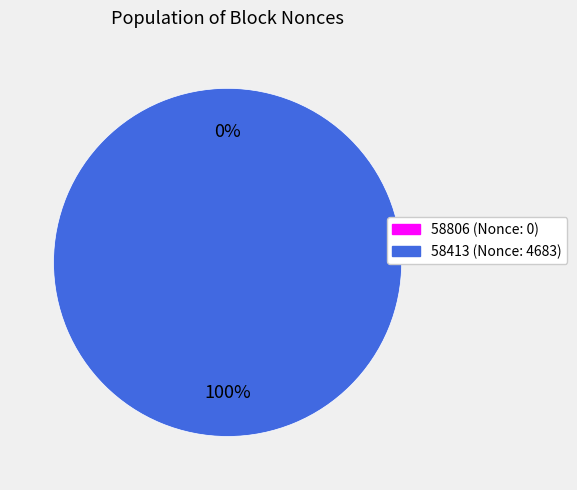

Combined, do 58413 and 58806 account for over 50%?

Yes